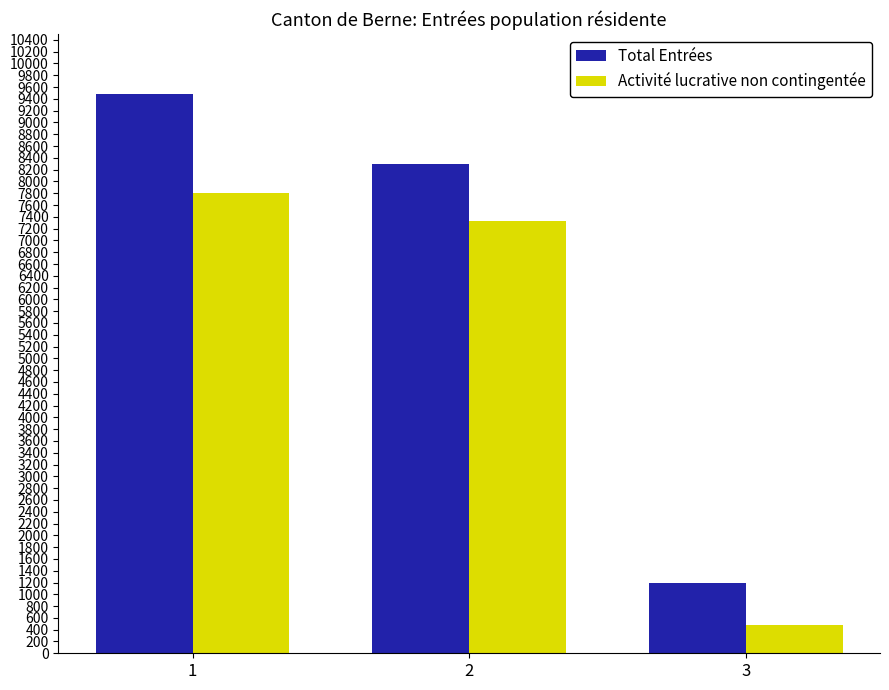

The value of Activité lucrative non contingentée at 3 is 477. True or false?

True